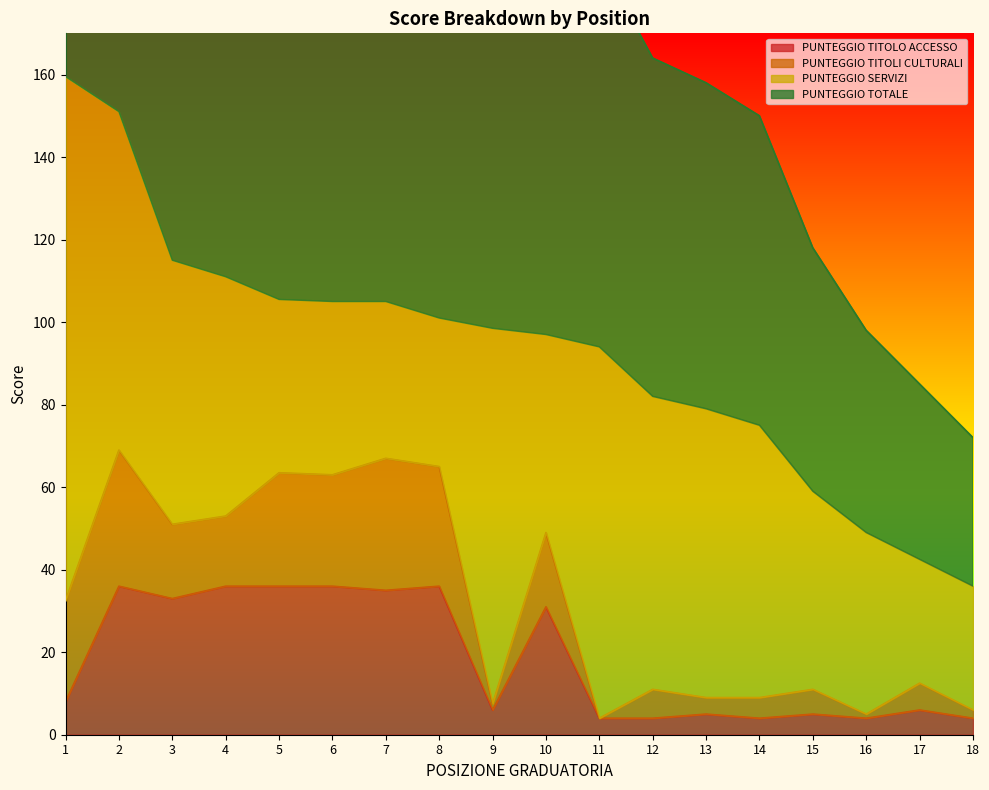

The PUNTEGGIO TITOLO ACCESSO series shows 36 at 4. True or false?

True